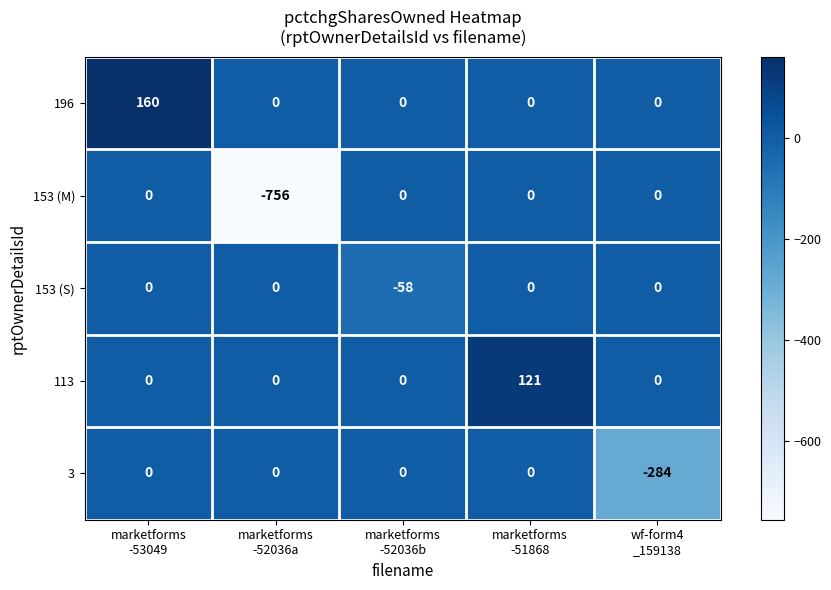

At which category is the sum across all series the highest?

marketforms
-53049